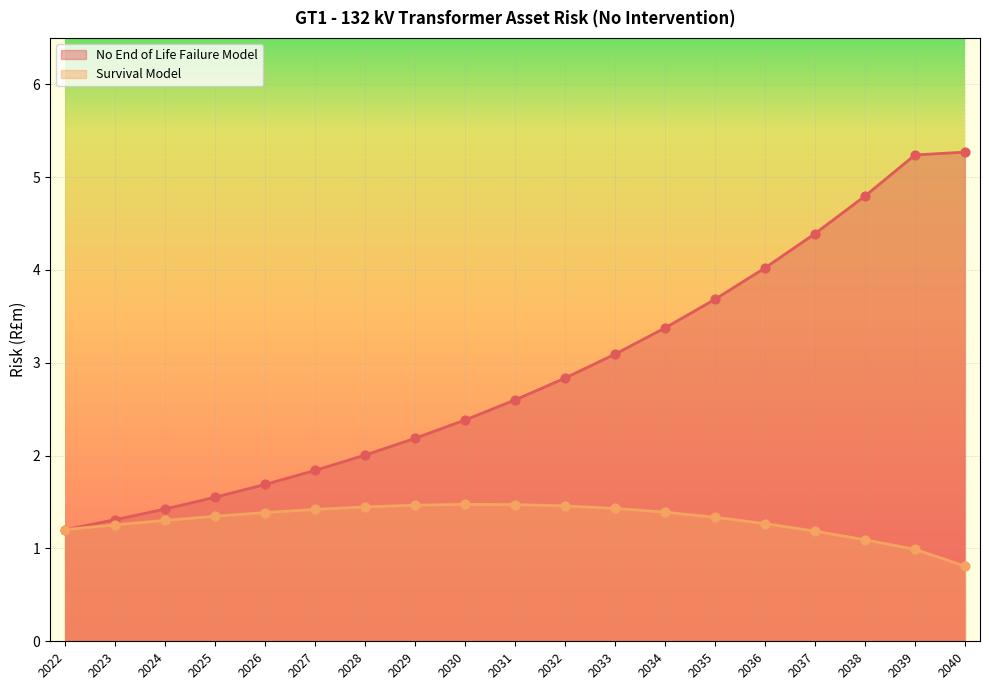

At which category is the sum across all series the highest?

2039